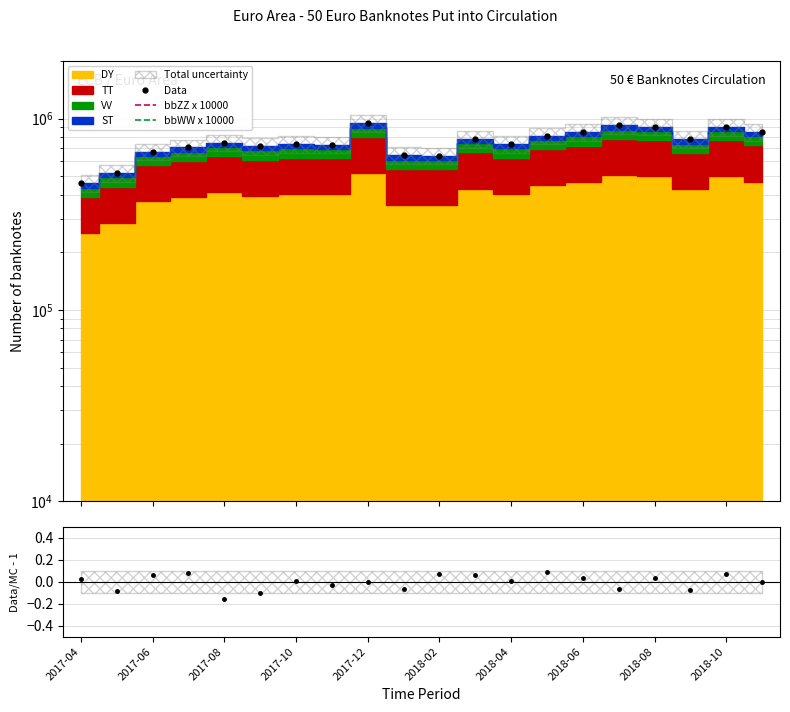

What position from the left is 2017-04?

1